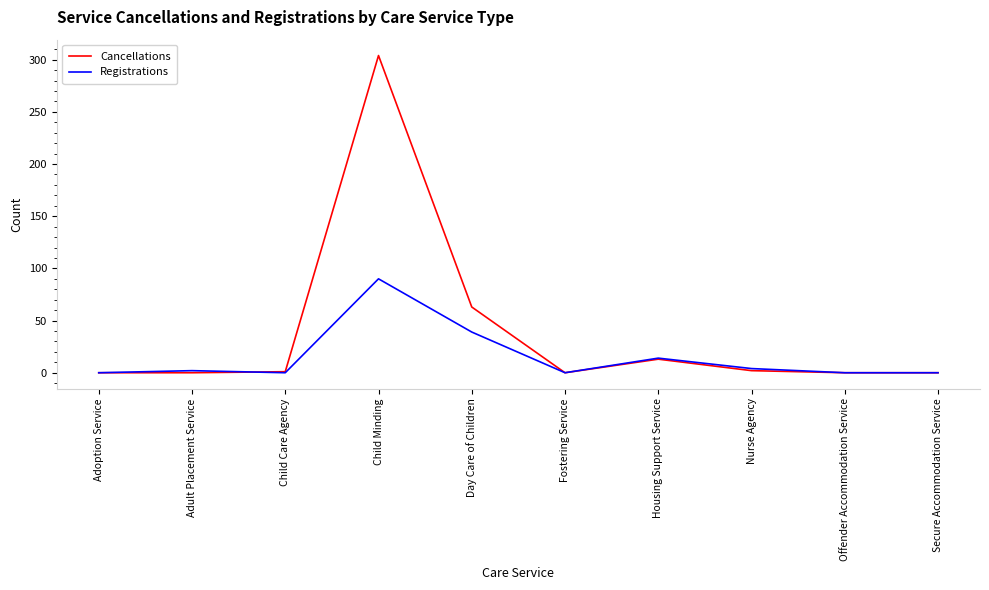

What are all the series names shown in the legend?

Cancellations, Registrations